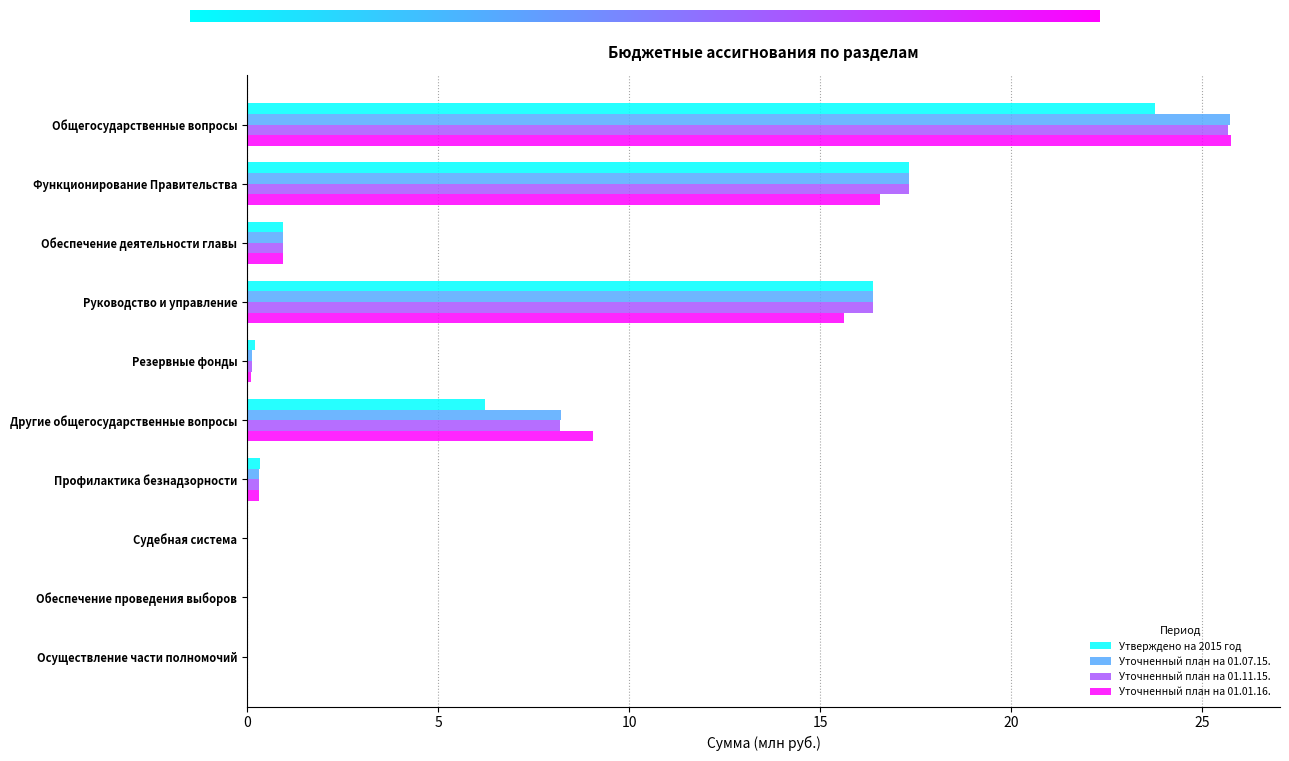

At which category is the sum across all series the highest?

Общегосударственные вопросы